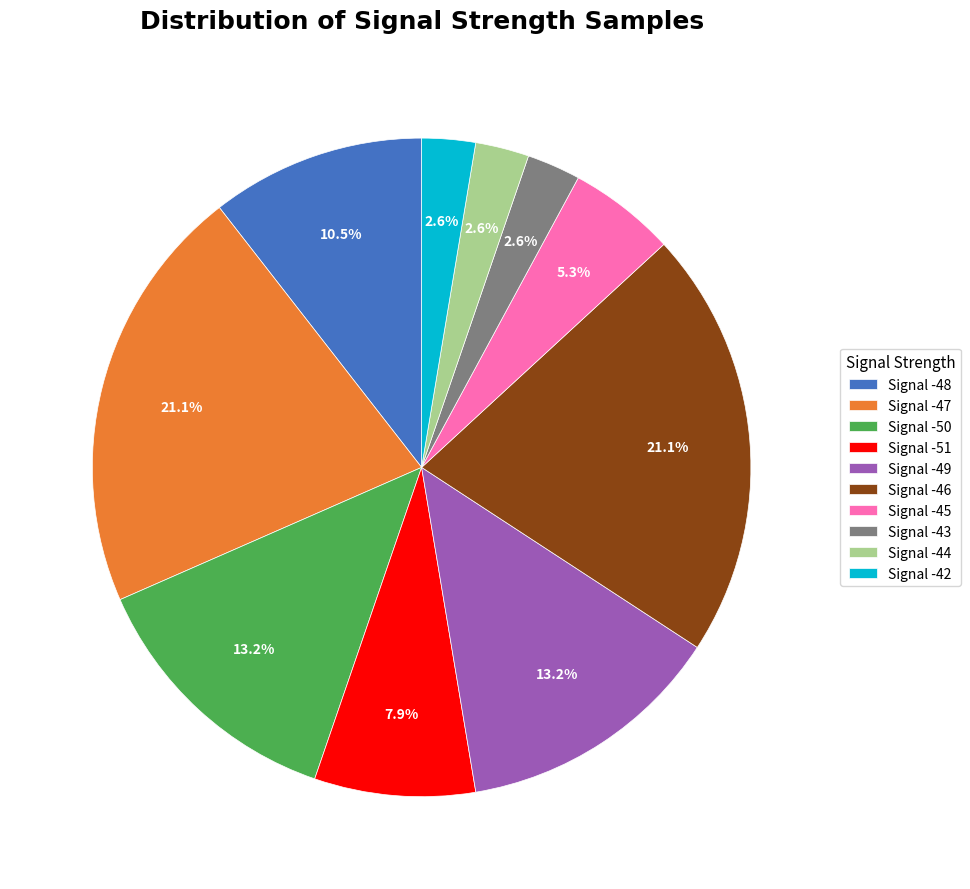

Between Signal -43 and Signal -51, which is larger?

Signal -51